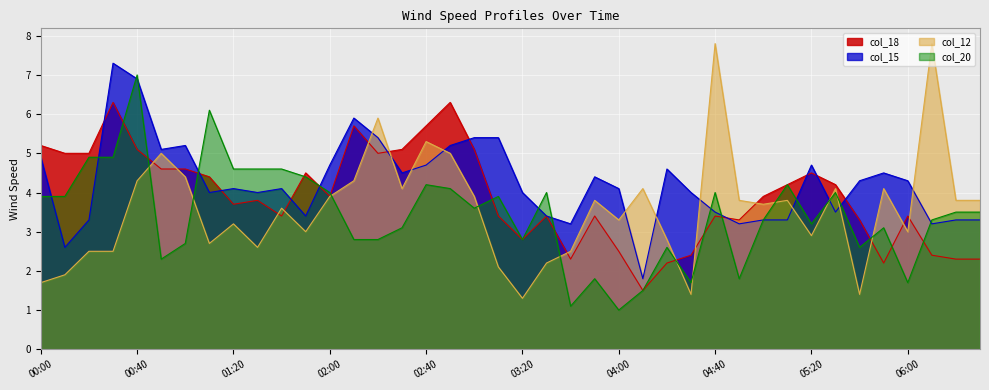

Where do col_18 and col_12 first cross each other?

00:40 and 00:50